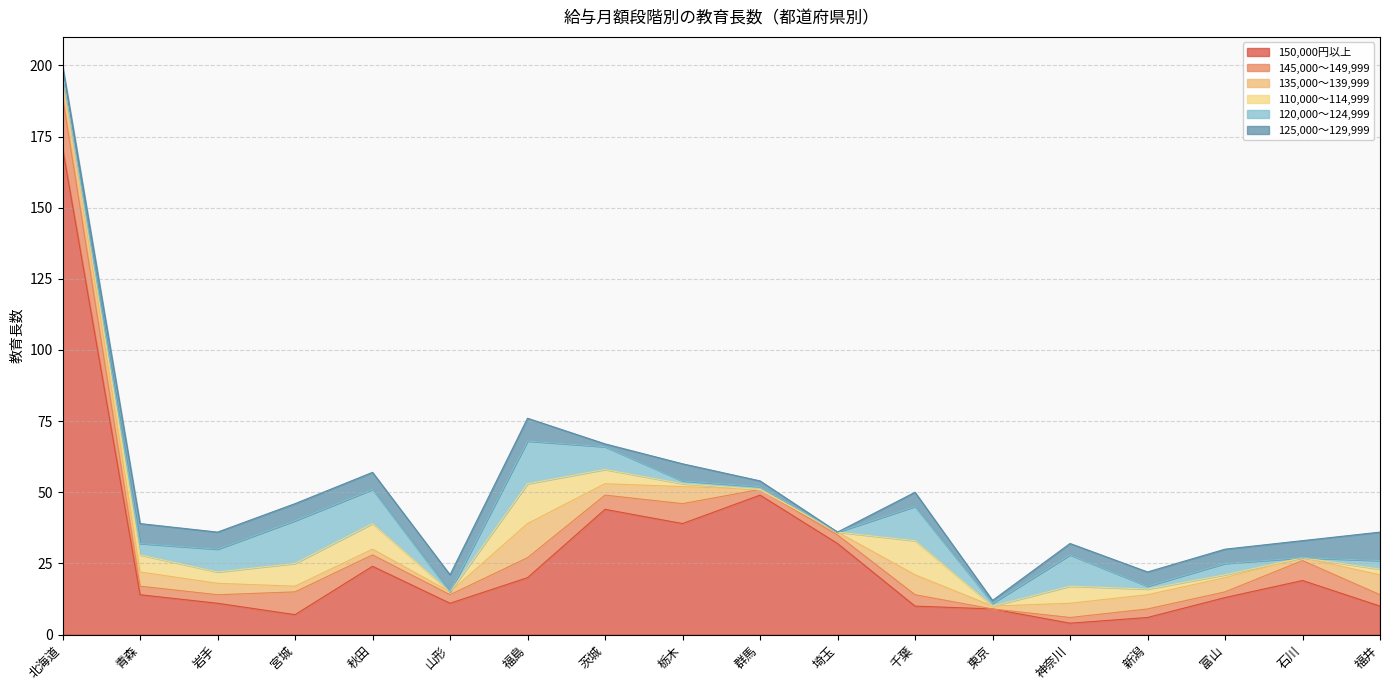

At which category does 145,000～149,999 reach its first local peak?

宮城